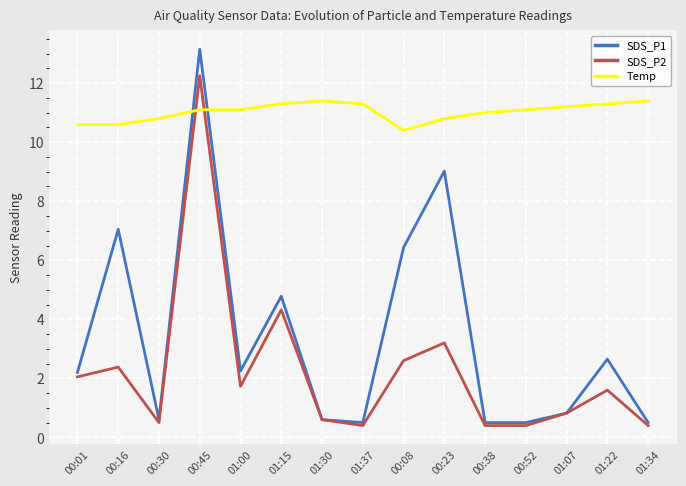

How many distinct data groups are displayed?

3